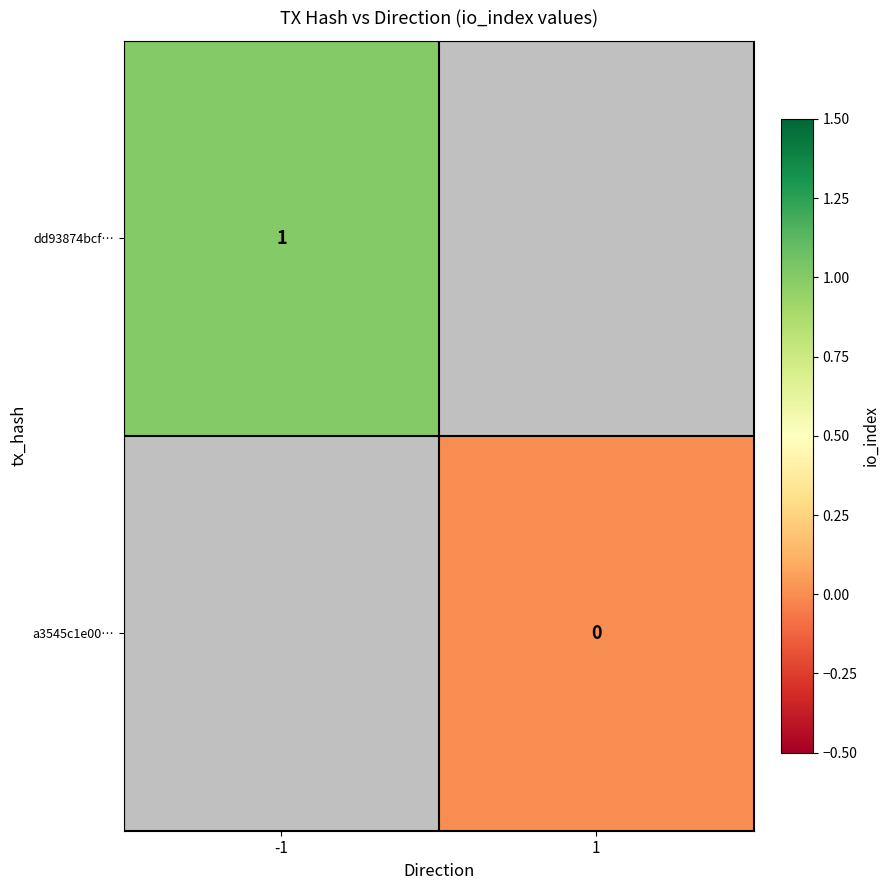

Which category has the lowest value in the dd93874bcf… series?

-1